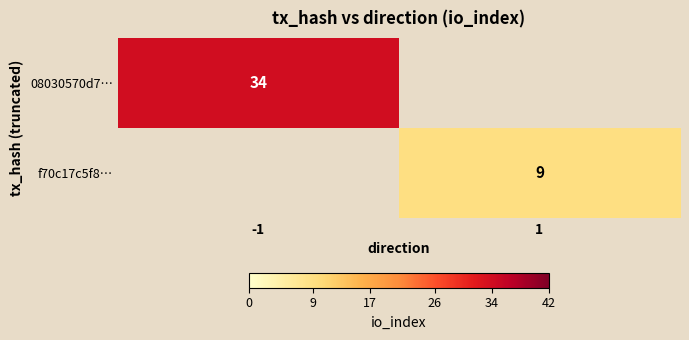

The 08030570d7… series shows 34 at -1. True or false?

True